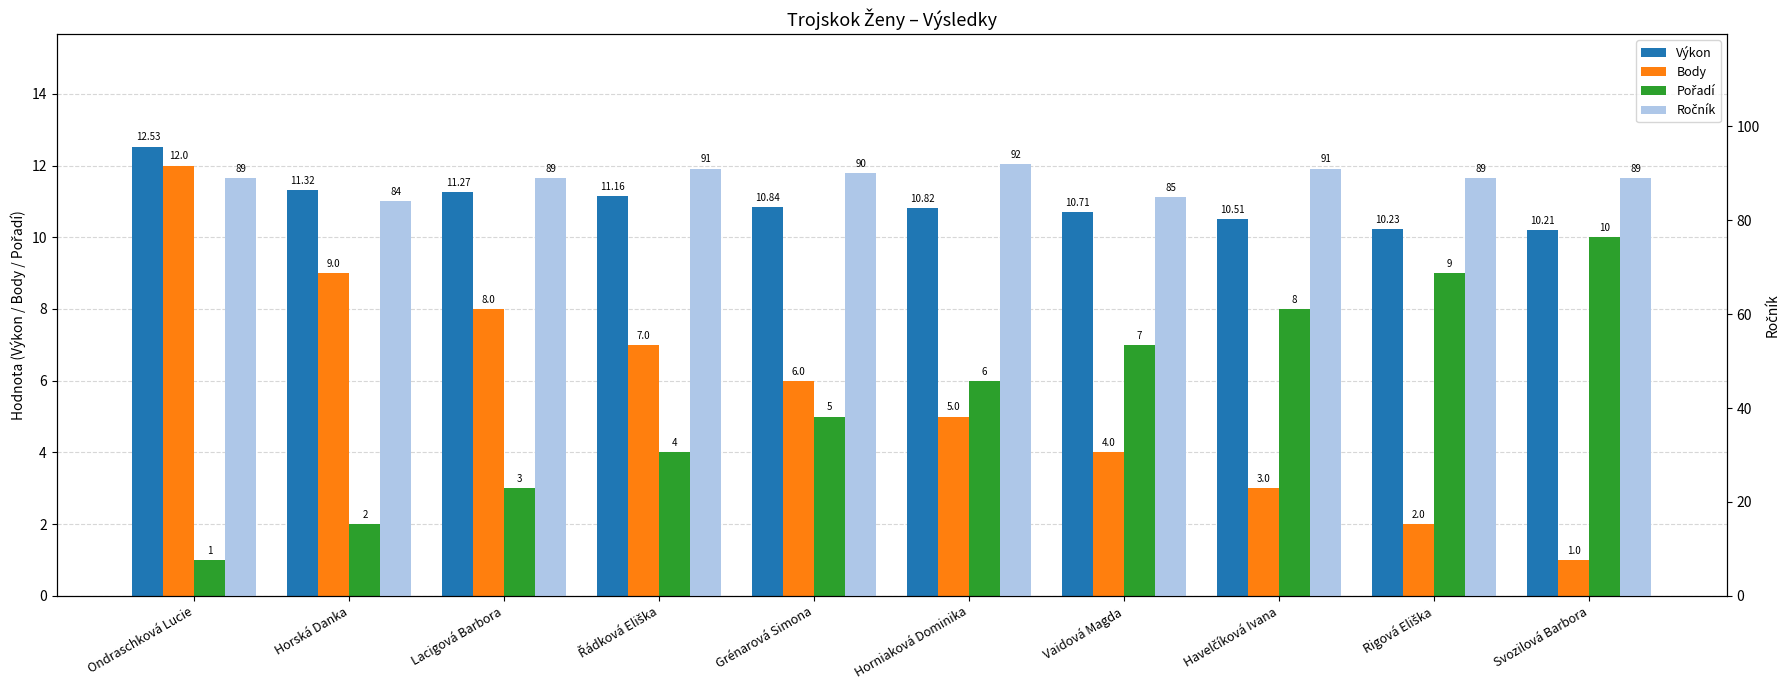

List the labels in order of Pořadí value, smallest first.

Ondraschková Lucie, Horská Danka, Lacigová Barbora, Řádková Eliška, Grénarová Simona, Horniaková Dominika, Vaidová Magda, Havelčíková Ivana, Rigová Eliška, Svozilová Barbora